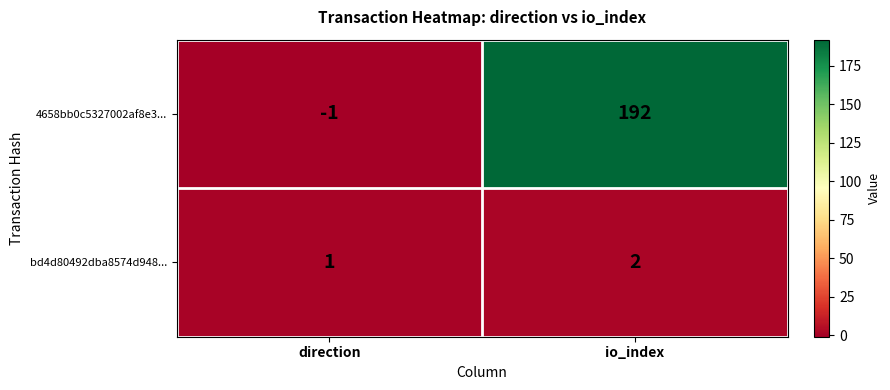

Is it true that bd4d80492dba8574d948... equals 2 at io_index?

True